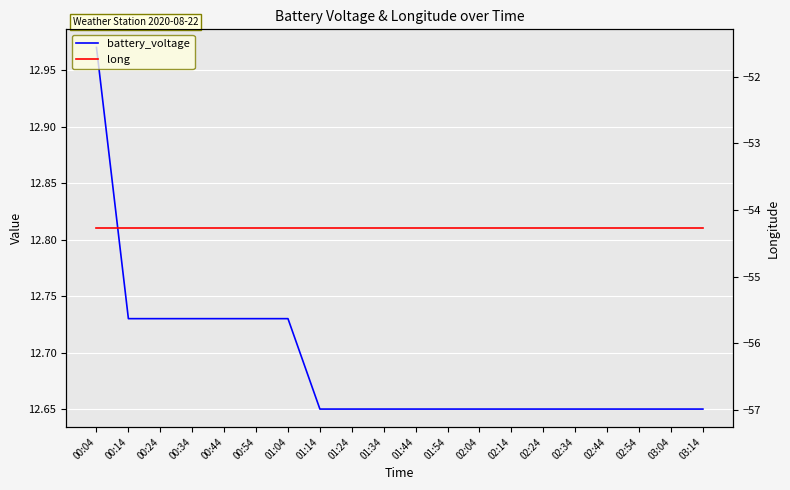

Rank the series by their maximum value, from lowest to highest.

long, battery_voltage